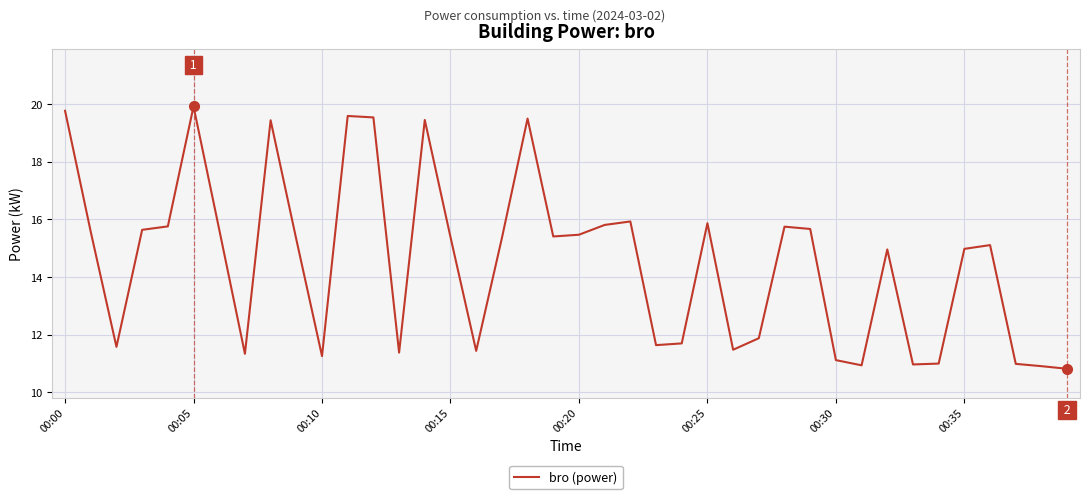

What is the difference between the maximum and minimum values?

9.1